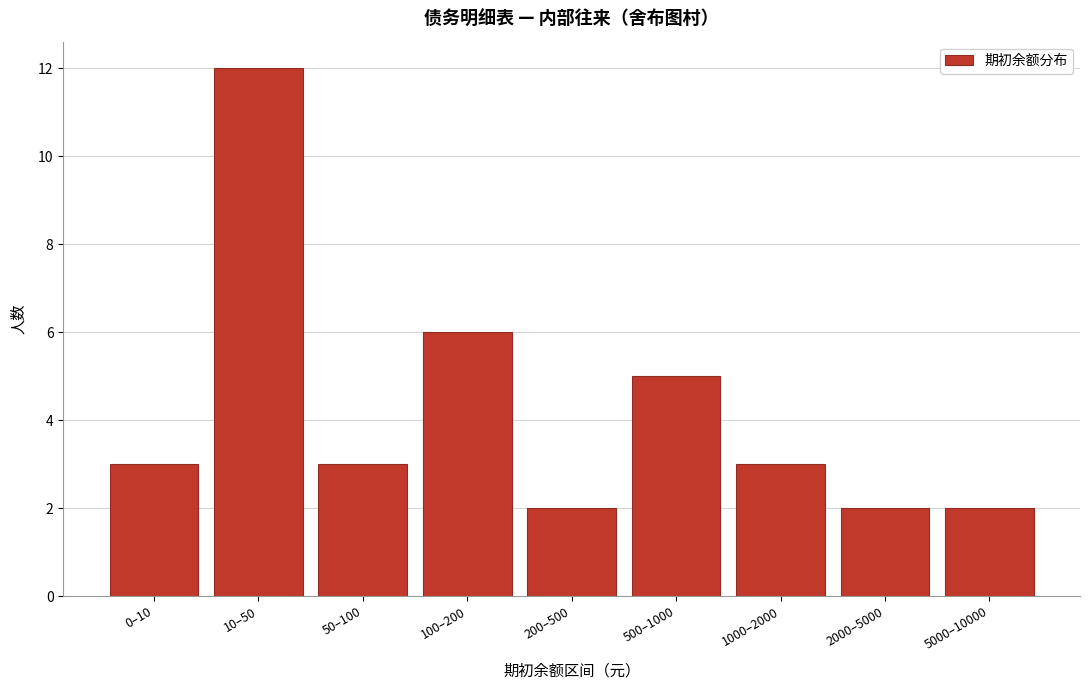

Reading left to right, transcribe all the data shown in this chart.

3	12	3	6	2	5	3	2	2